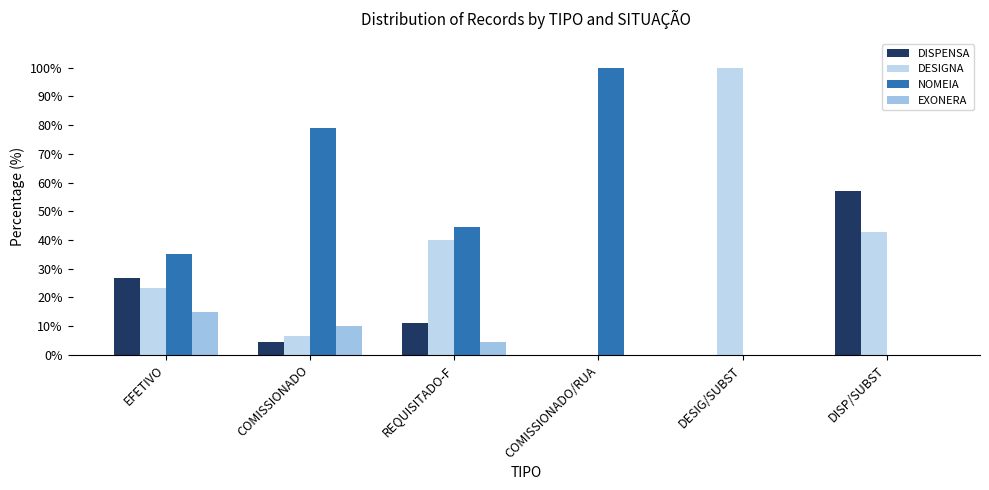

Is it true that DESIGNA equals 23.3 at EFETIVO?

True